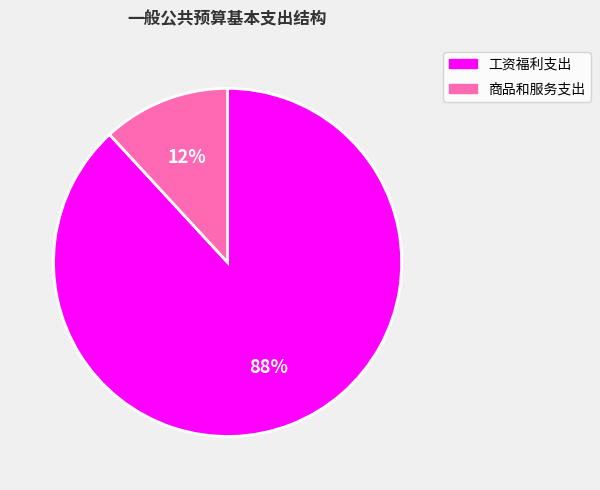

How many segments does this pie chart have?

2